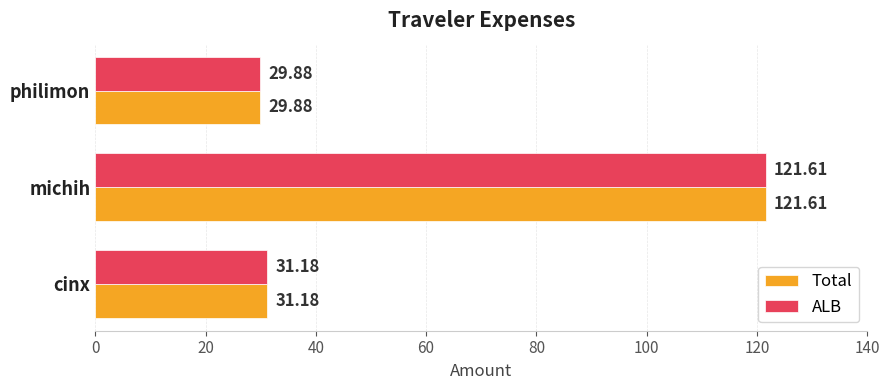

List the labels in order of ALB value, largest first.

michih, cinx, philimon